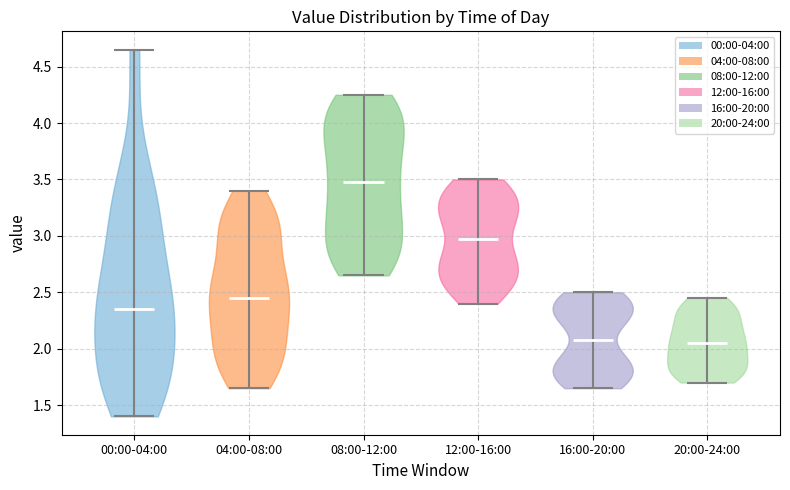

Reading left to right, read every violin against the y-axis: where its median line is, and the lowest and highest points it reaches. The values are not printed on the chart, so give them approximately, as read against the axis.

00:00-04:00: median line 2.35, lowest point 1.40, highest point 4.65
04:00-08:00: median line 2.45, lowest point 1.65, highest point 3.40
08:00-12:00: median line 3.50, lowest point 2.65, highest point 4.25
12:00-16:00: median line 3.00, lowest point 2.40, highest point 3.50
16:00-20:00: median line 2.10, lowest point 1.65, highest point 2.50
20:00-24:00: median line 2.05, lowest point 1.70, highest point 2.45